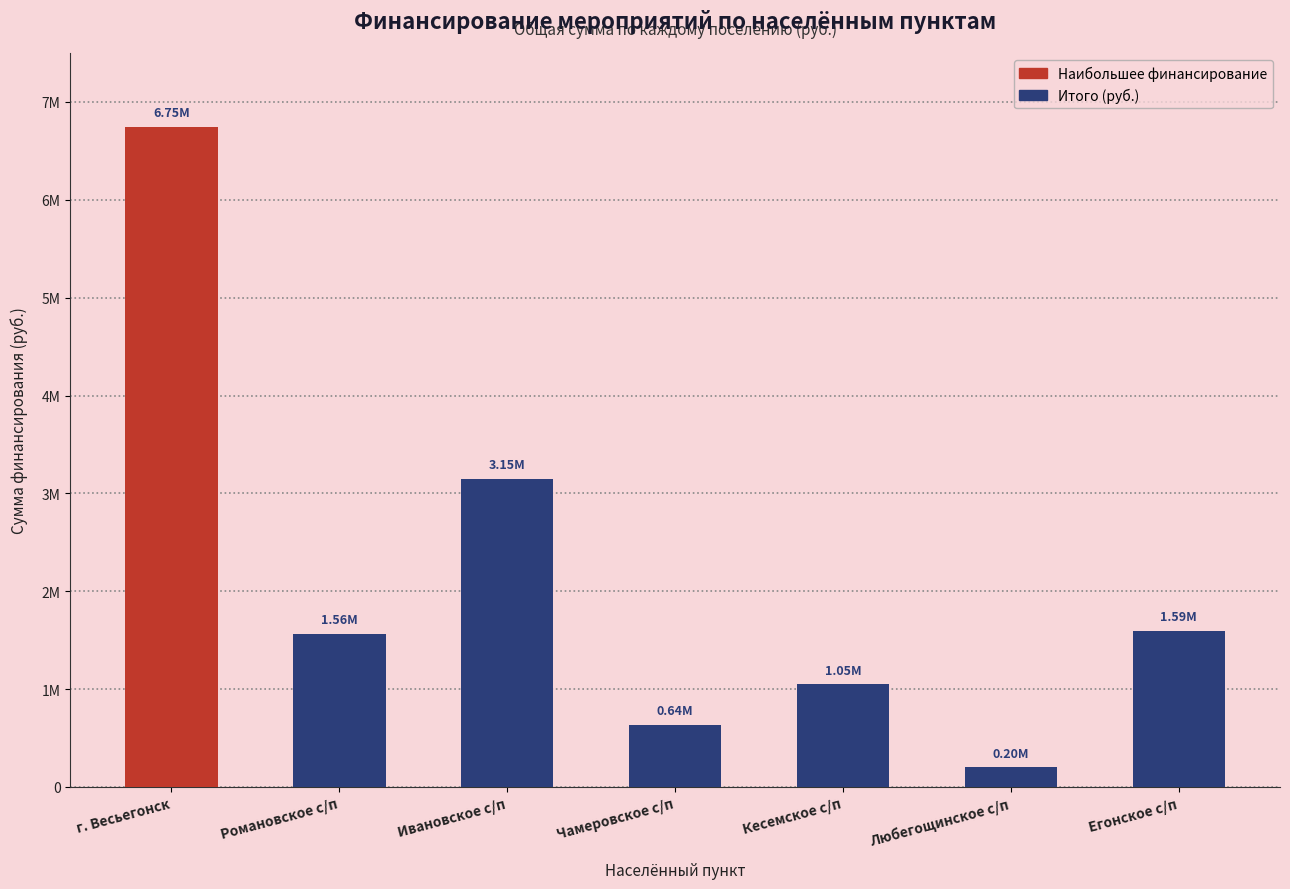

List the labels in order of value, largest first.

г. Весьегонск, Ивановское с/п, Егонское с/п, Романовское с/п, Кесемское с/п, Чамеровское с/п, Любегощинское с/п